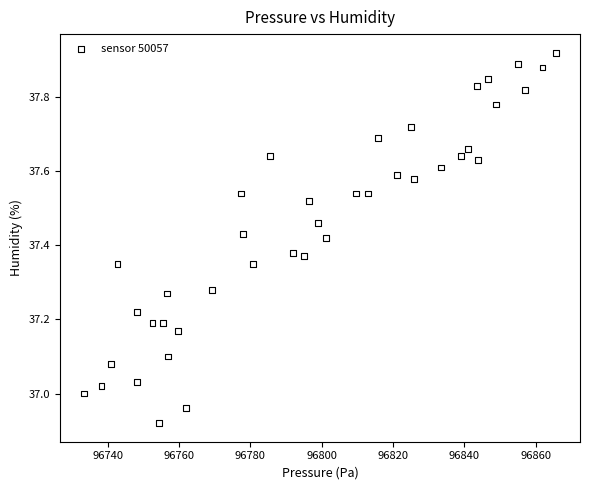

What is the range of Y values (max minus min)?

1.0